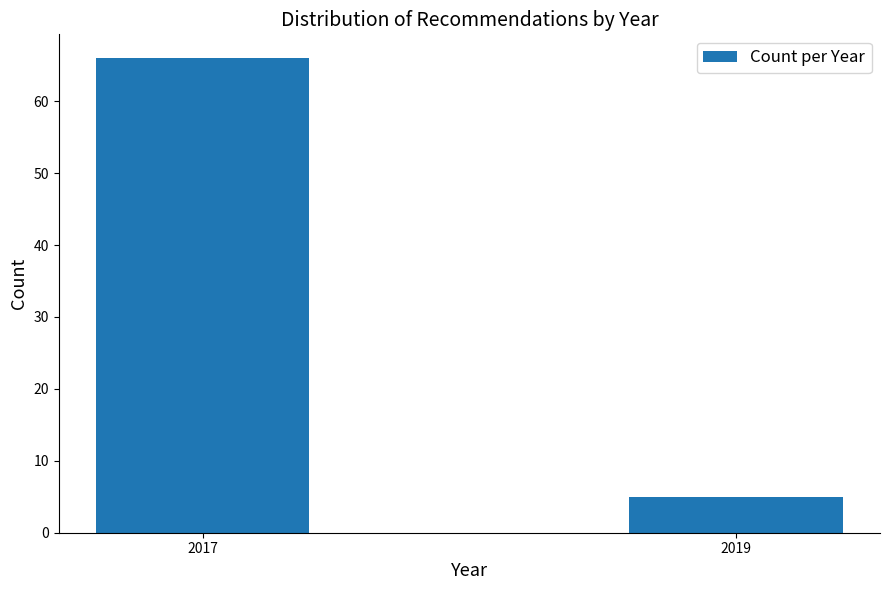

Reading left to right, list all the values displayed in this chart.

2017=66	2019=5